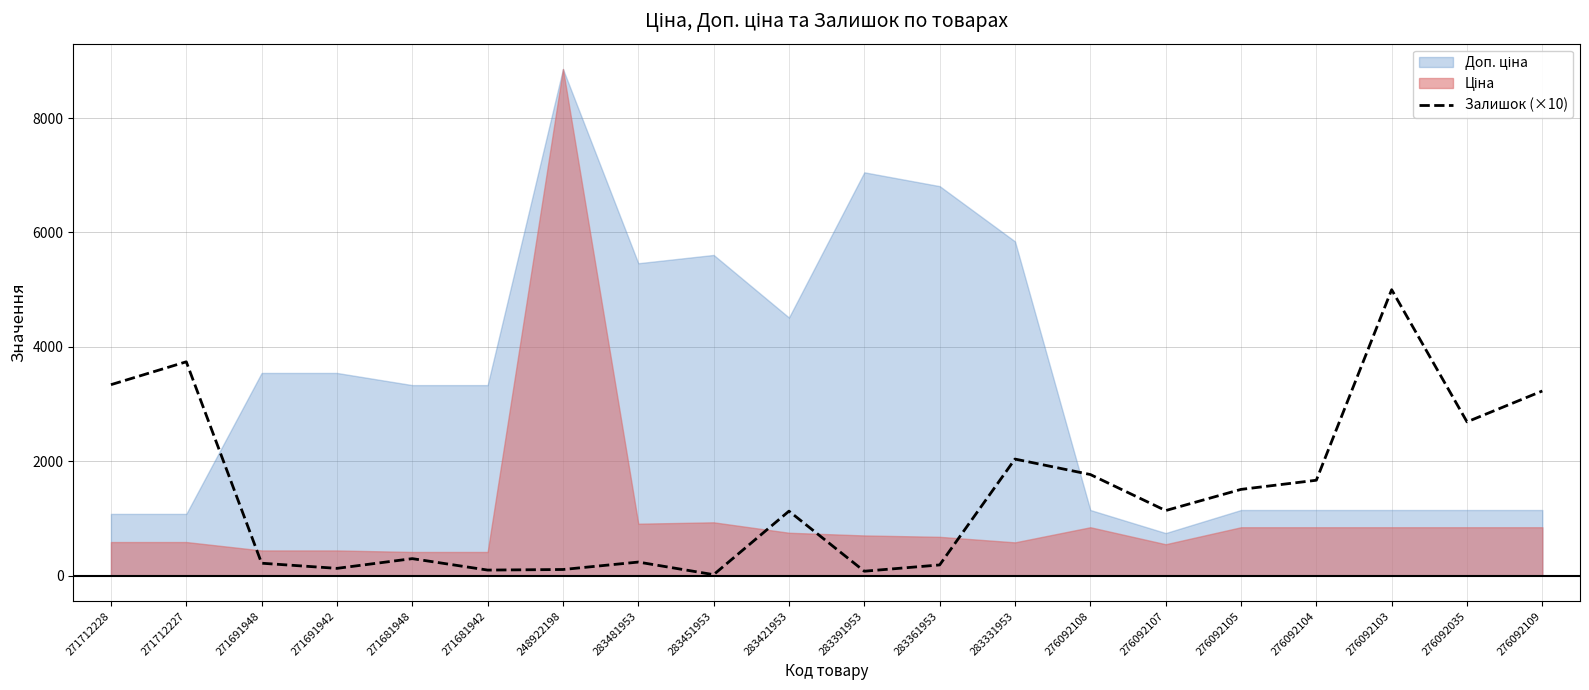

What is the value of the 4th point from the left?

130